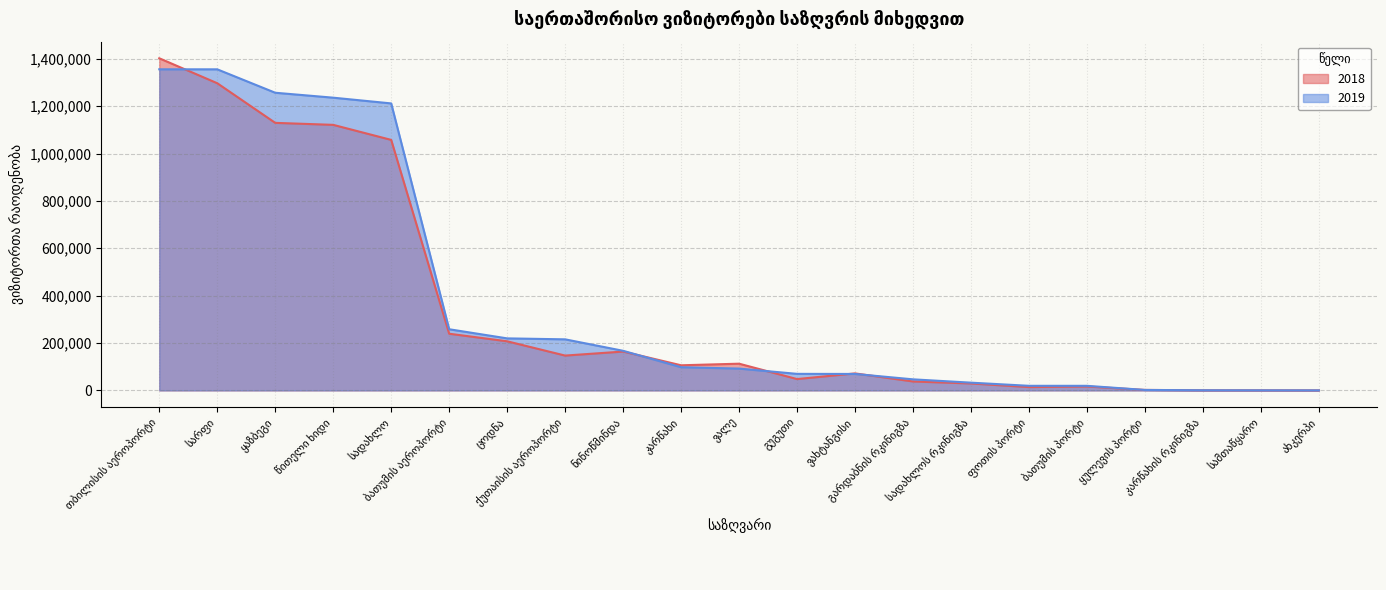

Where does the 2019 series first go above 92089?

თბილისის აეროპორტი